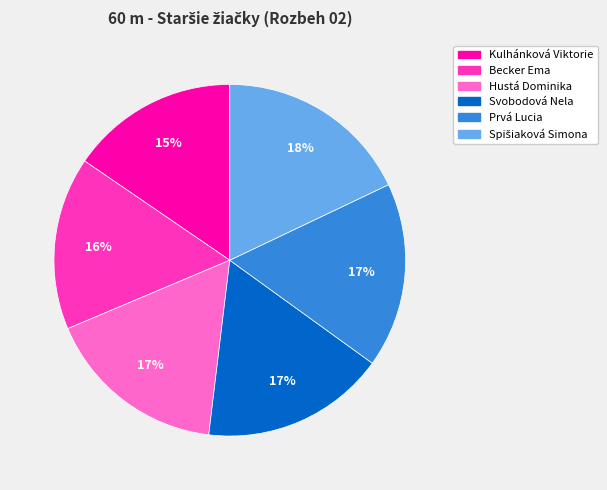

To the nearest percent, what percentage of the pie is Svobodová Nela?

17%